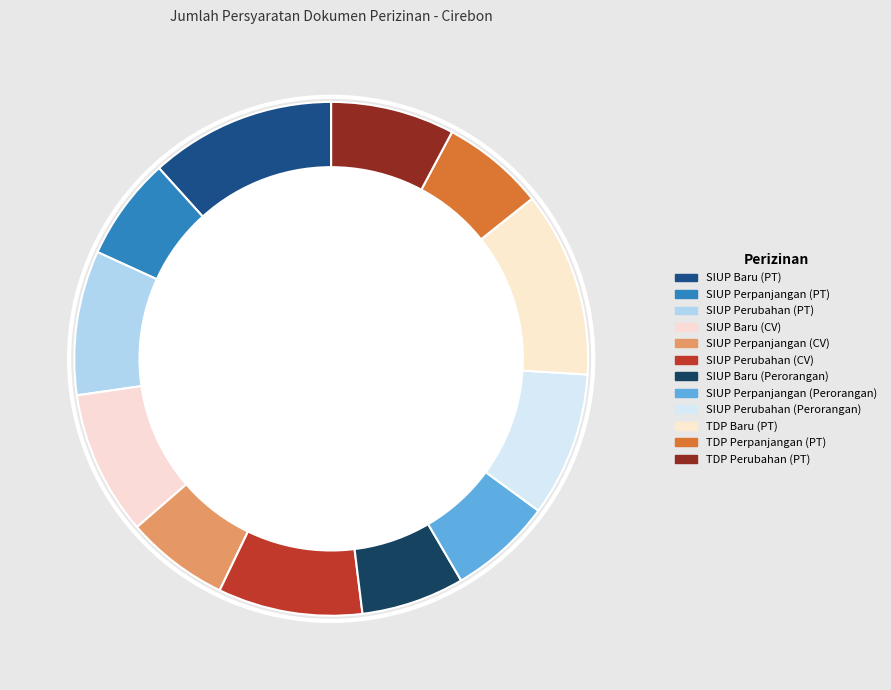

Which has a higher value, TDP Baru (PT) or SIUP Perubahan (PT)?

TDP Baru (PT)